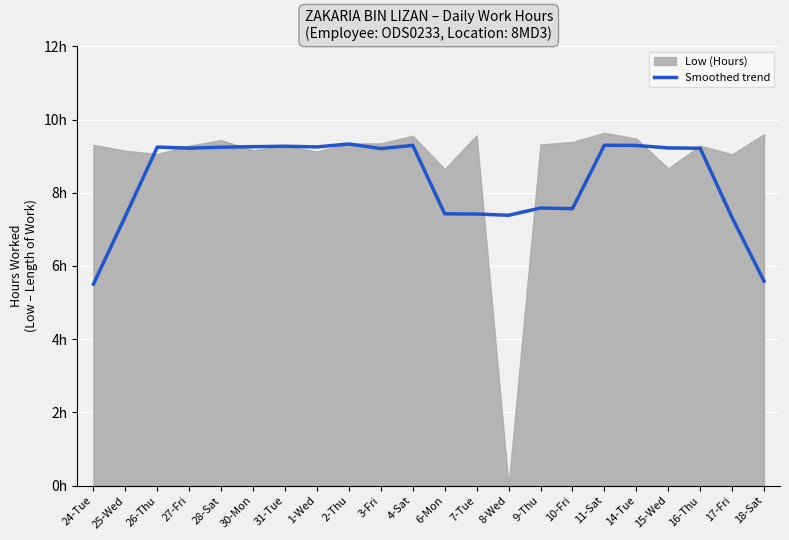

What is the label of the 5th point from the left?

28-Sat